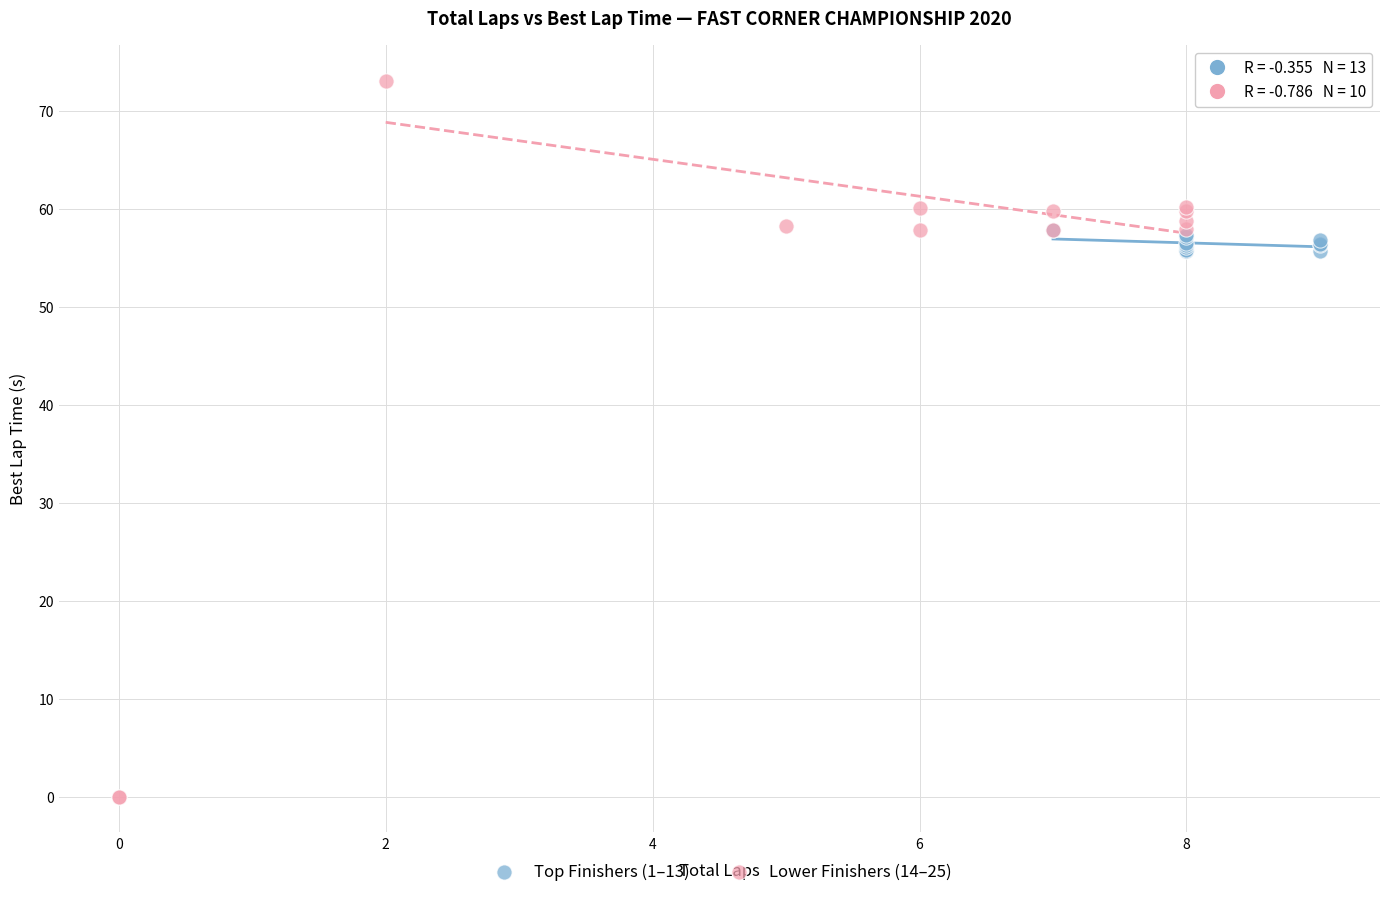

Which series contains the lowest Y value?

Lower Finishers (14–25)